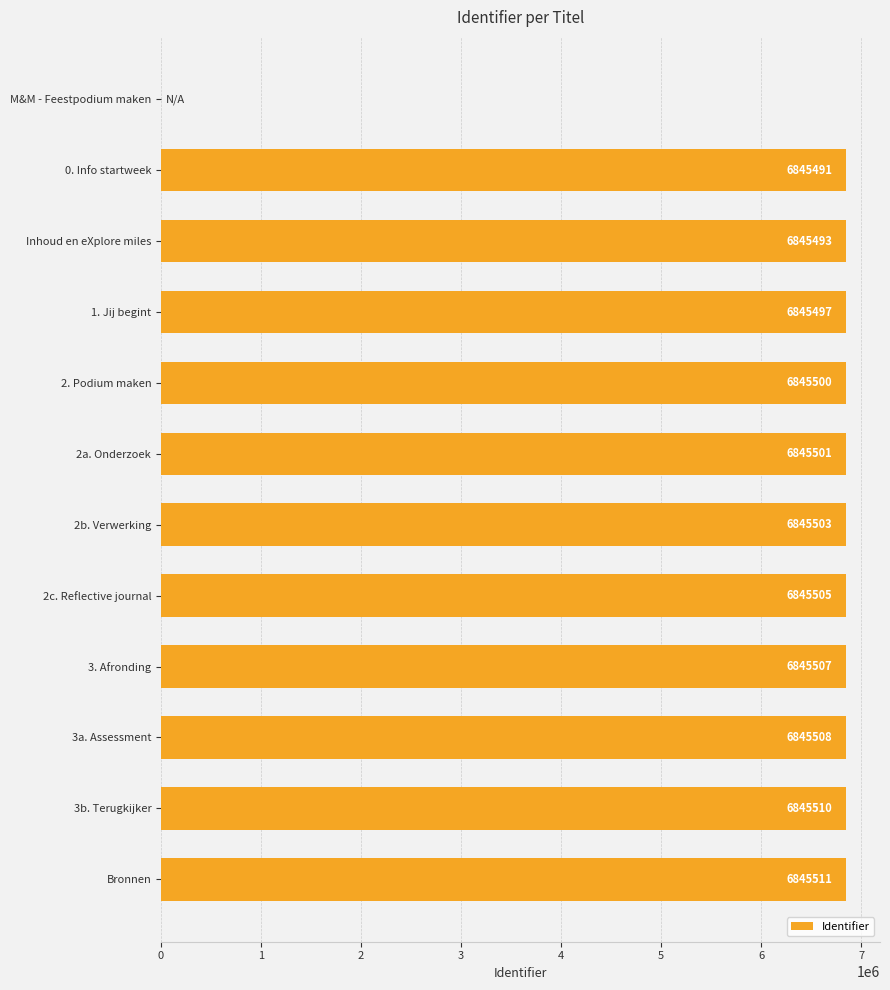

Which category has the highest value across all series?

Bronnen